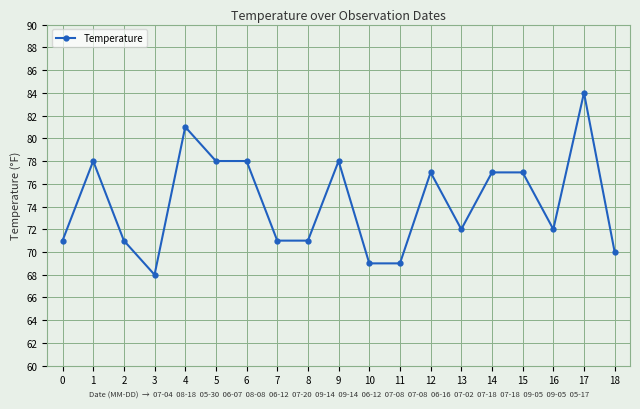

True or false: the data shows 70 at 18.

True